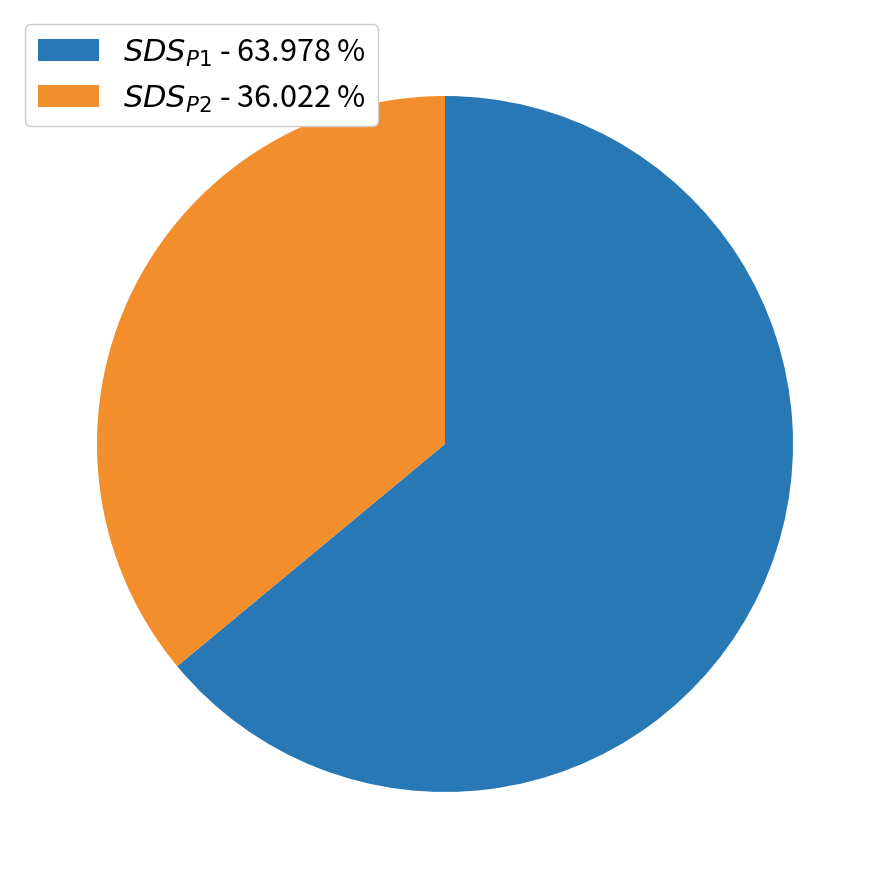

Which category has the smallest portion of the pie?

$SDS_{P2}$ - 36.022 %